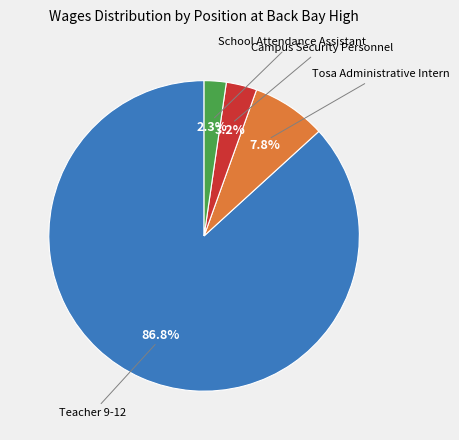

Count the number of slices in the pie.

4